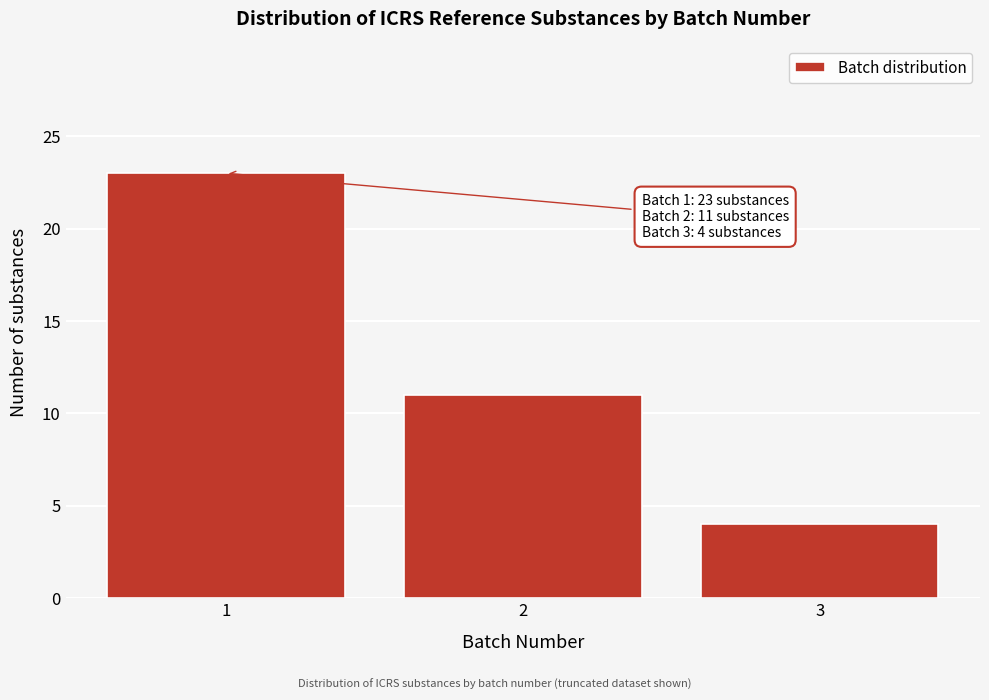

Reading left to right, extract all data points from this chart.

1=23	2=11	3=4